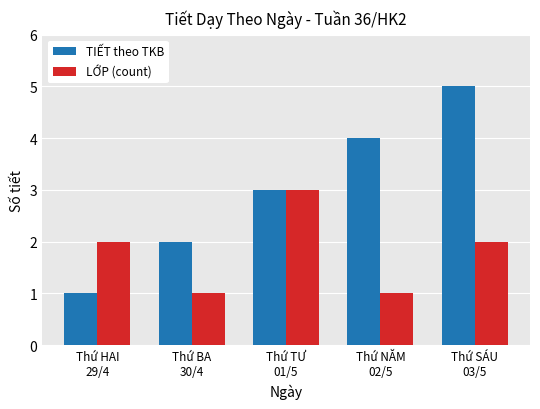

Reading right to left, list all the values displayed in this chart.

TIẾT theo TKB: Thứ SÁU
03/5=5	Thứ NĂM
02/5=4	Thứ TƯ
01/5=3	Thứ BA
30/4=2	Thứ HAI
29/4=1
LỚP (count): Thứ SÁU
03/5=2	Thứ NĂM
02/5=1	Thứ TƯ
01/5=3	Thứ BA
30/4=1	Thứ HAI
29/4=2